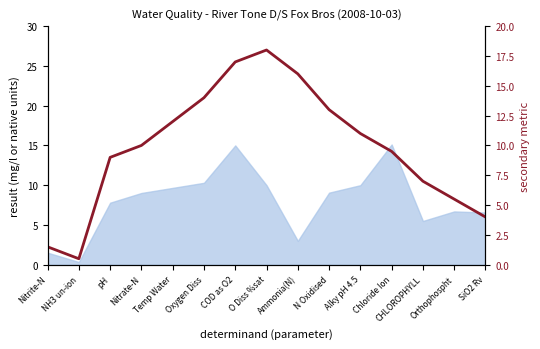

Which has a higher value, COD as O2 or Nitrite-N?

COD as O2